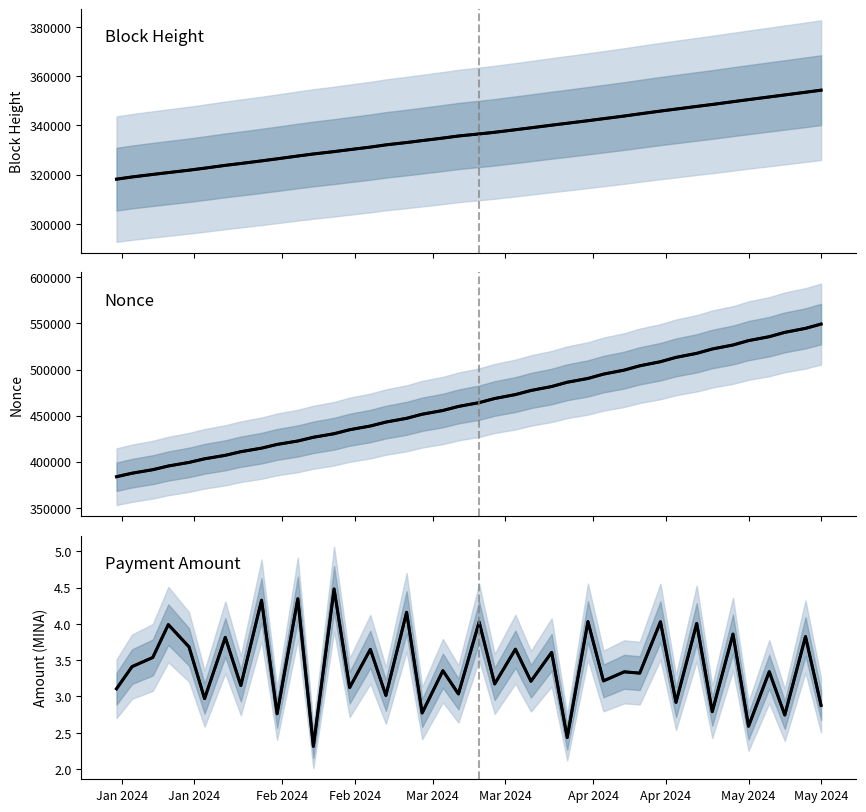

How many data points in Block Height (projected) are above 336523?

19